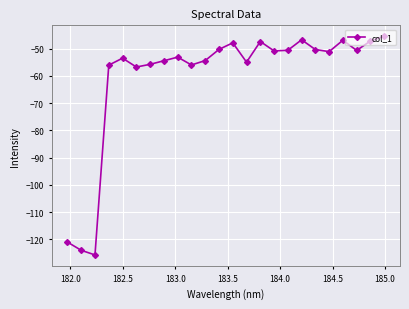

What is the greatest value displayed?

-45.5